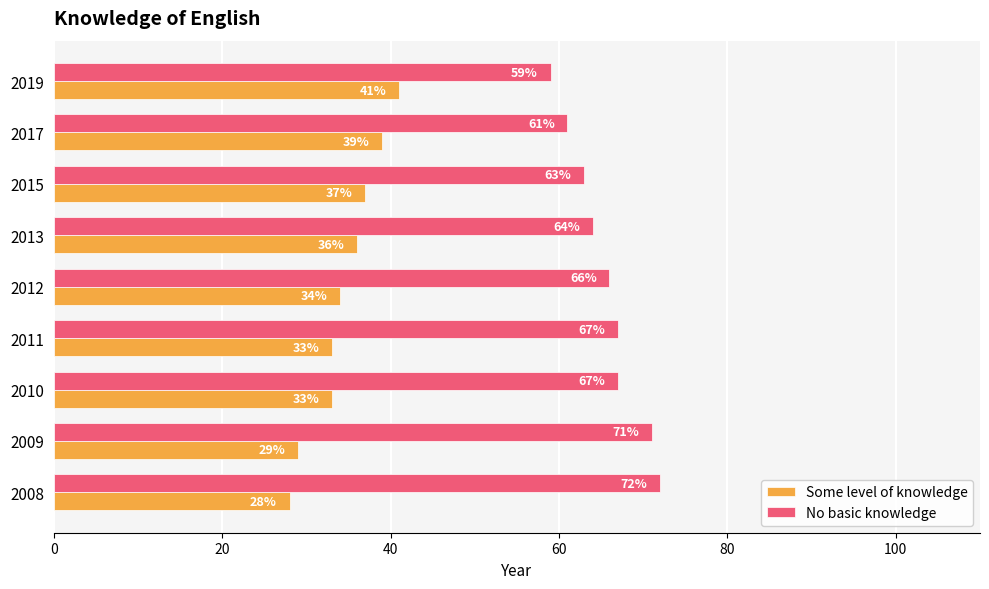

True or false: No basic knowledge has a value of 67 at 2010.

True